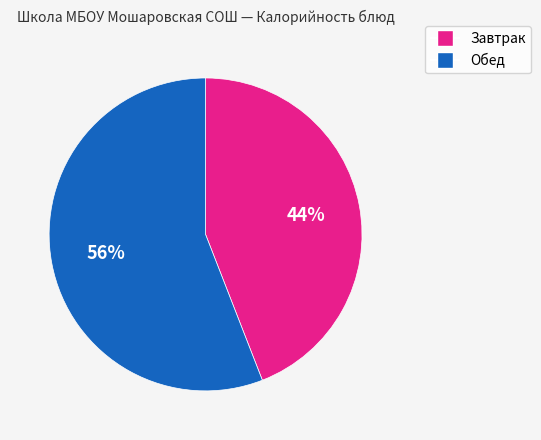

Does any single category account for the majority?

Yes